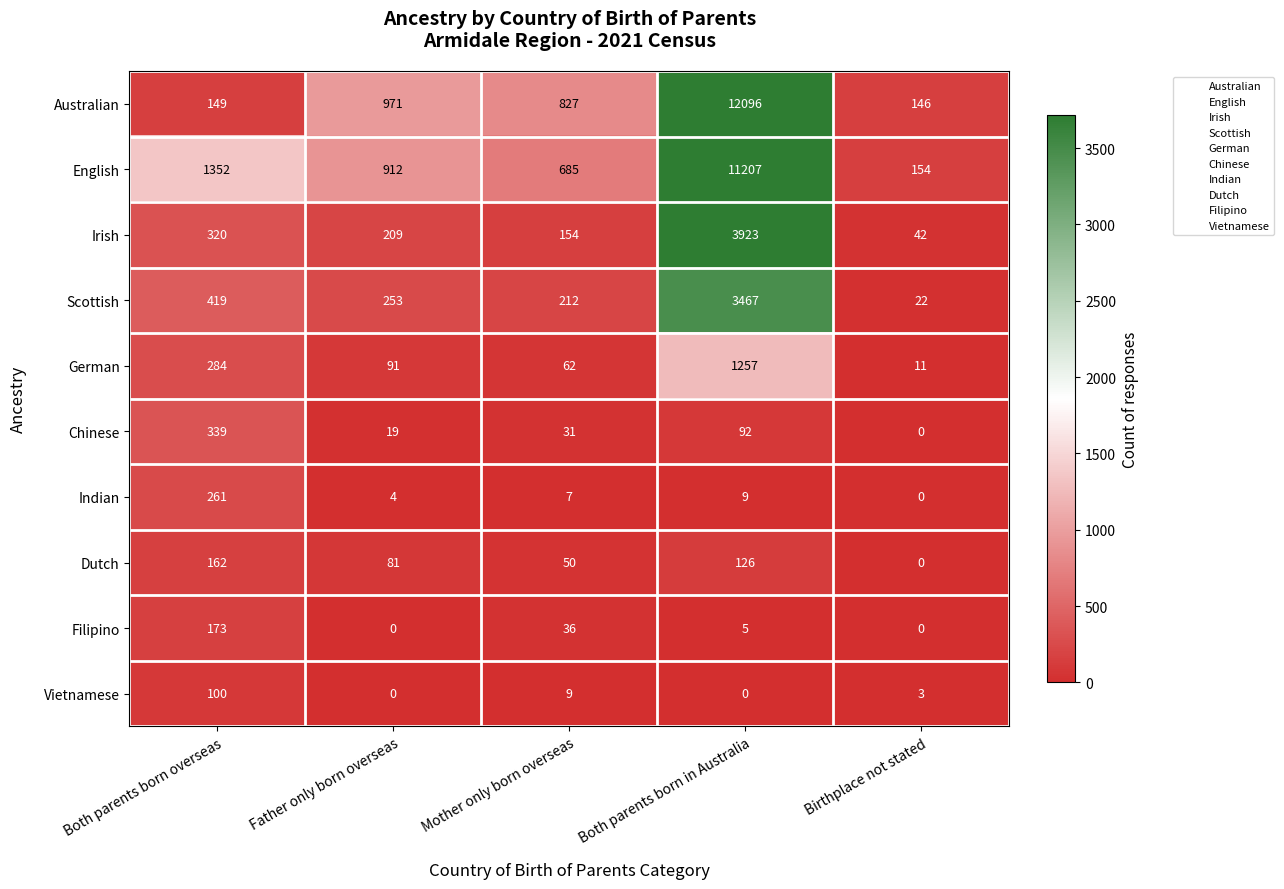

Is it true that Australian equals 1284 at Mother only born overseas?

False